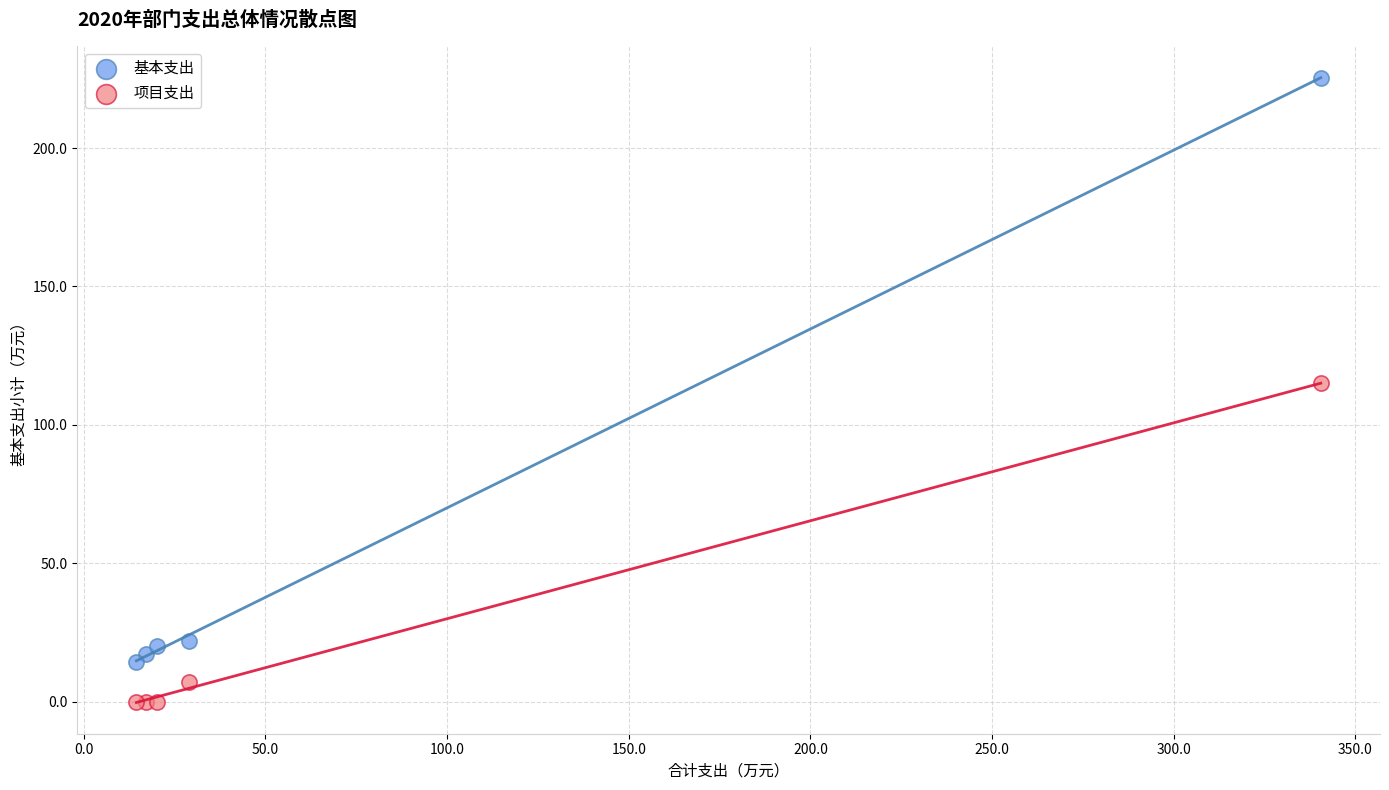

Which series reaches the minimum Y coordinate?

项目支出